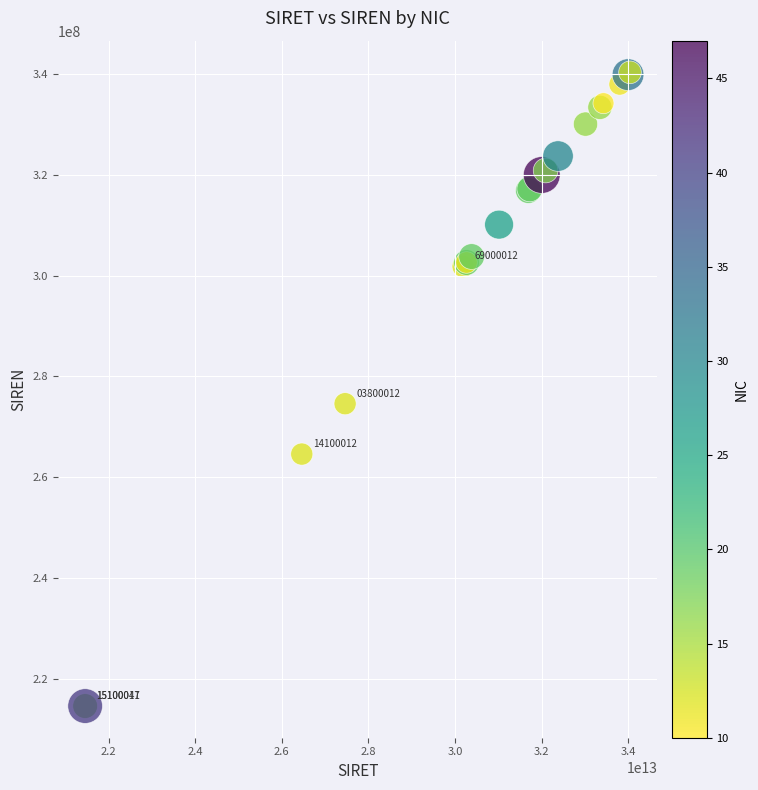

What Y value in the scatter plot is closest to 277480213?

274601038